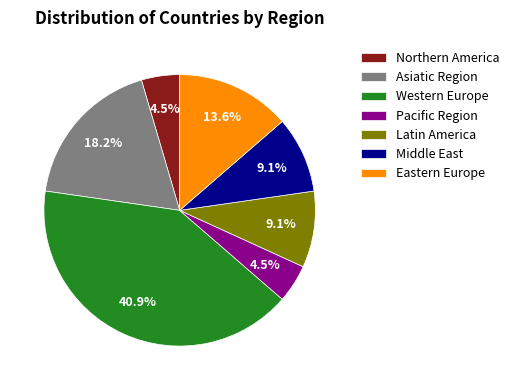

Between Asiatic Region and Western Europe, which is larger?

Western Europe